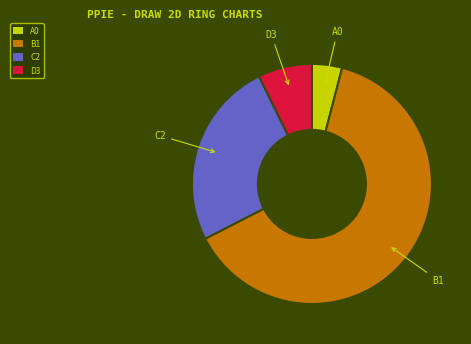

Combined, do C2 and A0 account for over 50%?

No